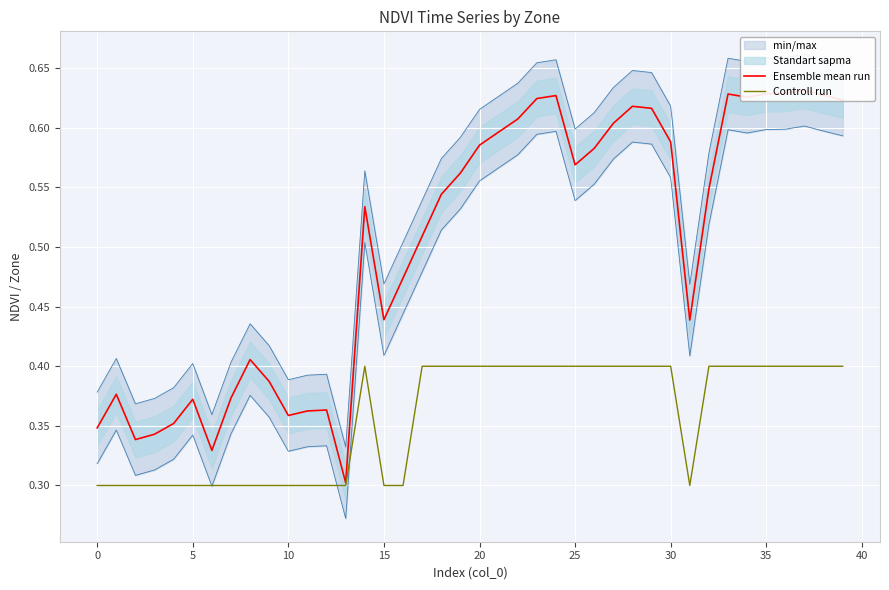

Is it true that Controll run equals 0.4 at 30?

True